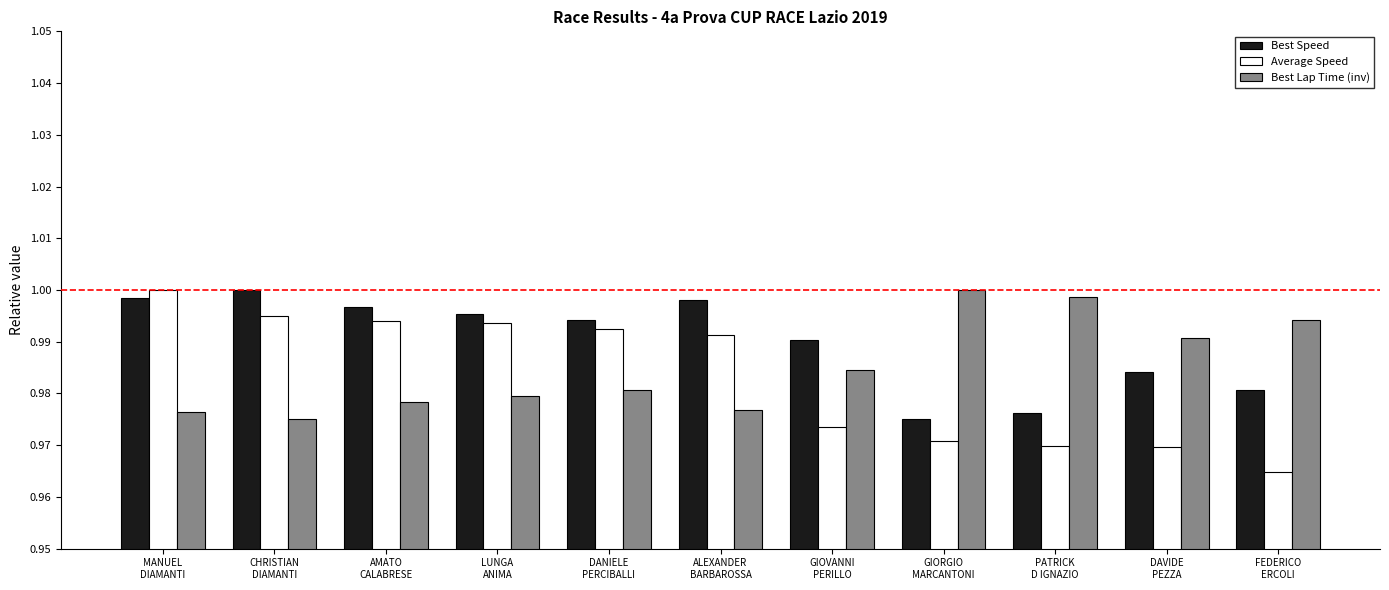

Which series has the largest range (max minus min)?

Average Speed